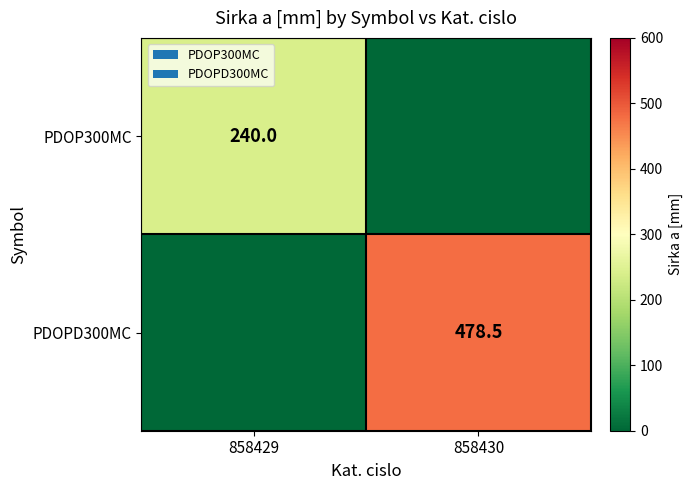

At how many categories does at least one series exceed 460?

1